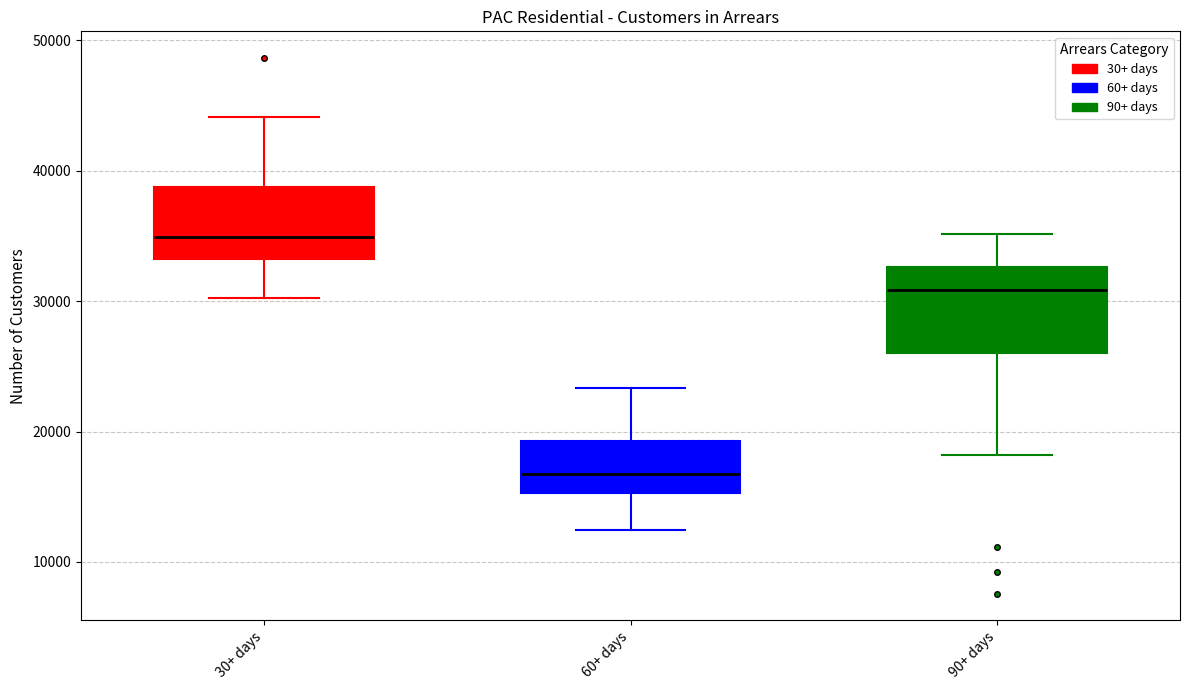

Where is the upper edge of the box for 90+ days on the y-axis? The values are not printed on the chart, so give them approximately, as read against the axis.

33000